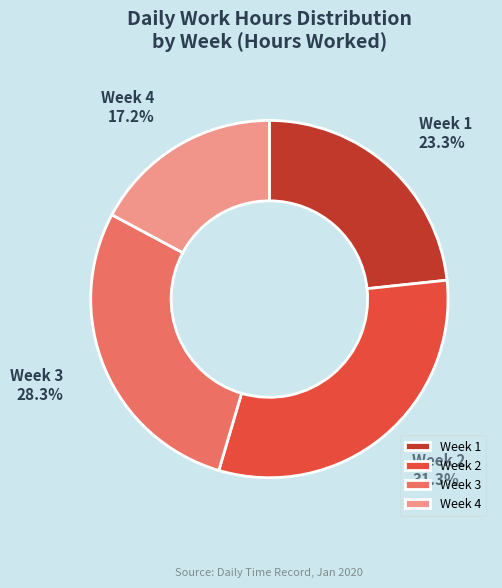

To the nearest percent, what is the average slice percentage?

25%